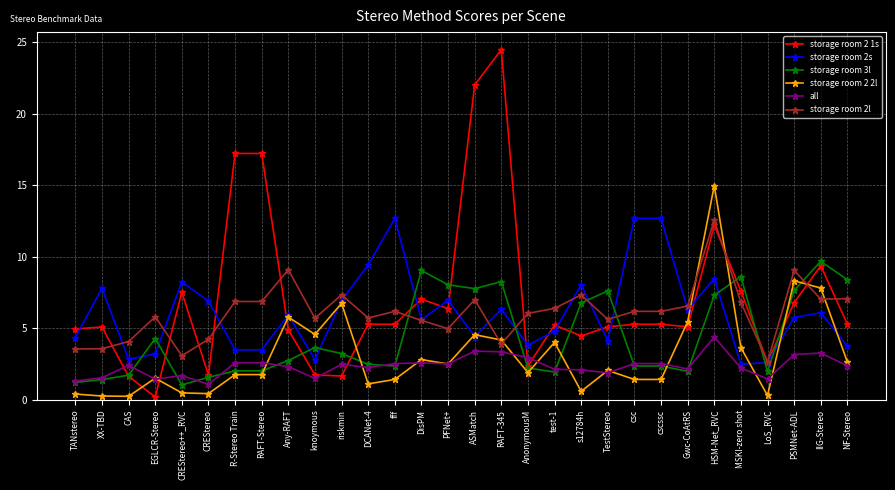

How many data points does each series have?

30